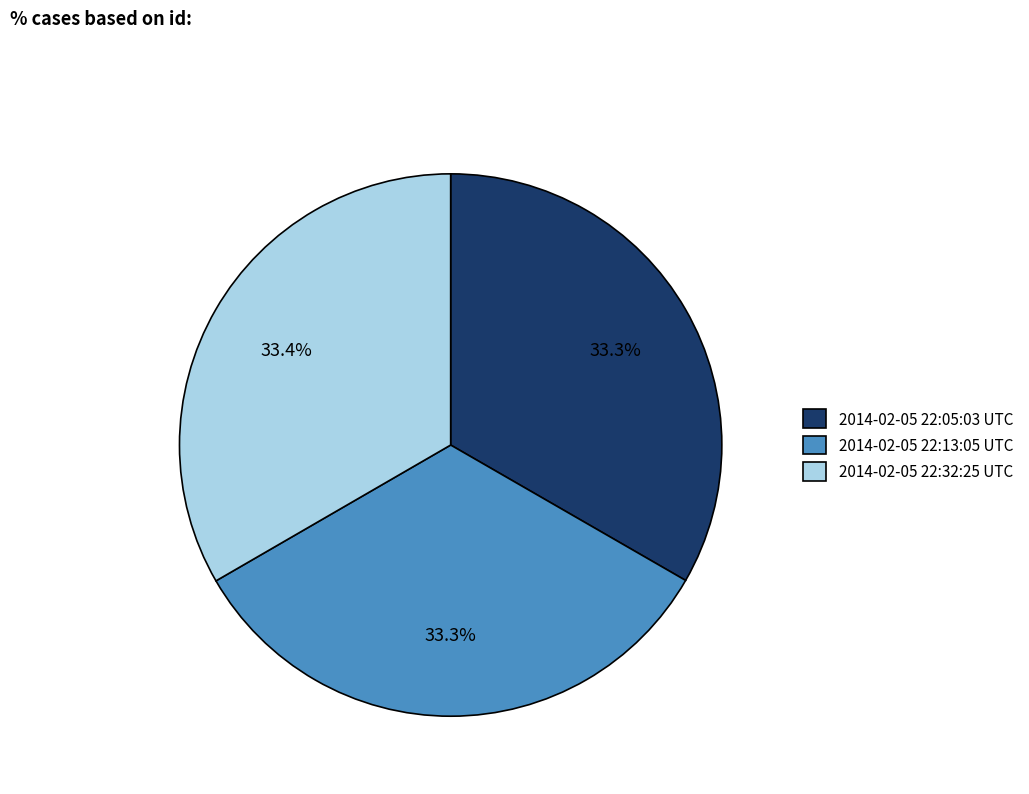

The 2014-02-05 22:05:03 UTC slice represents 33% of the pie. True or false?

True